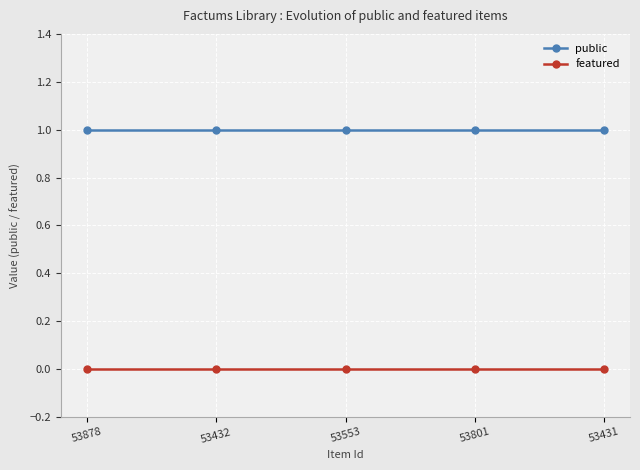

What is the label of the 4th point from the left?

53801